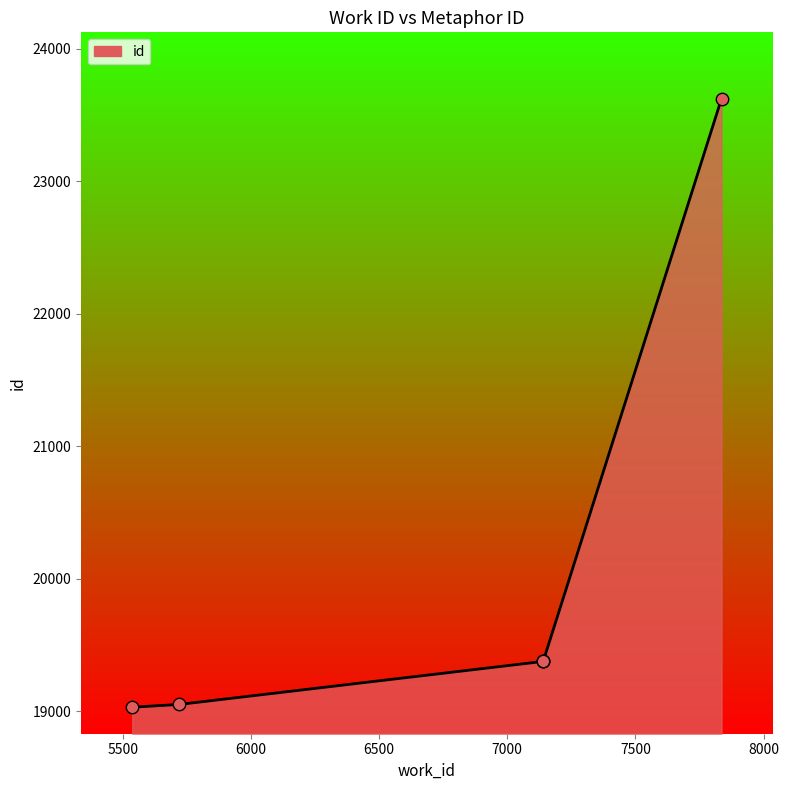

What is the sum of all values?

119845